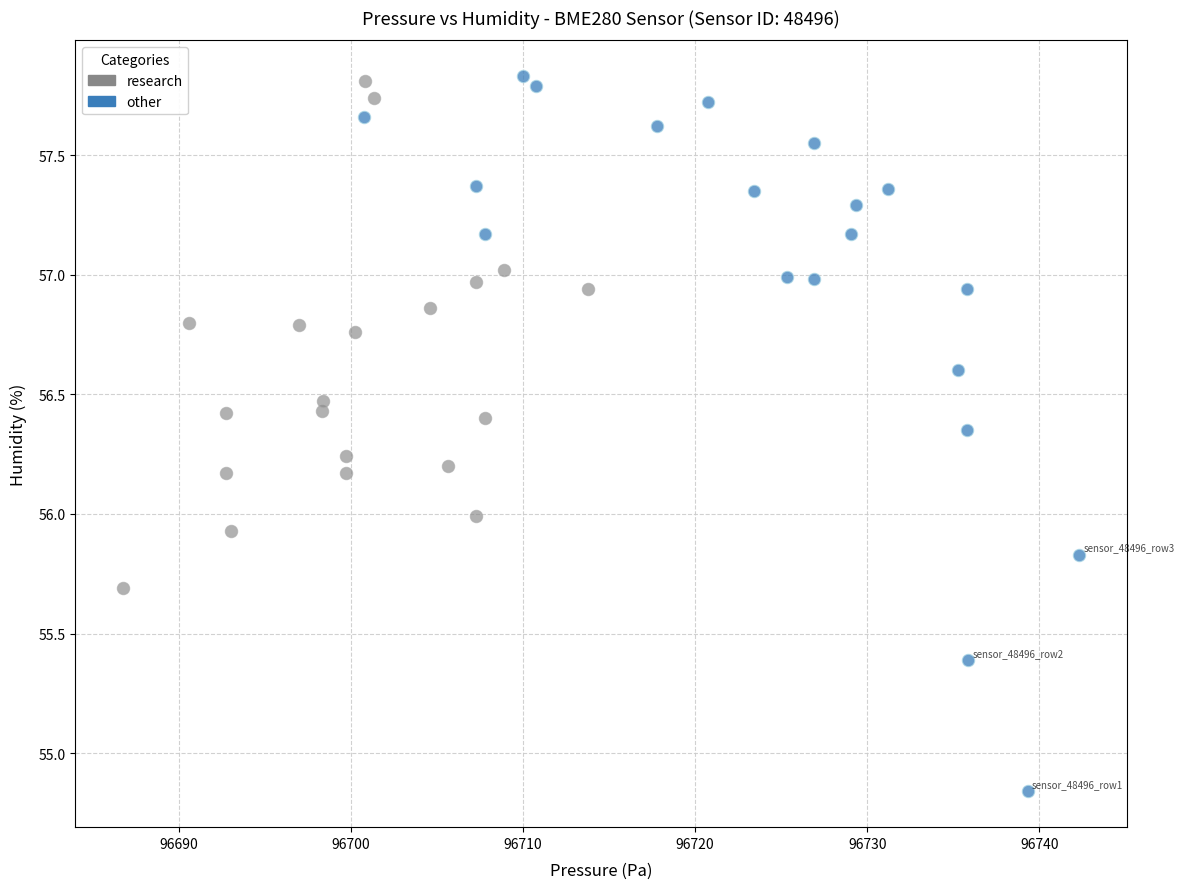

Which series has the widest spread of Y values?

other